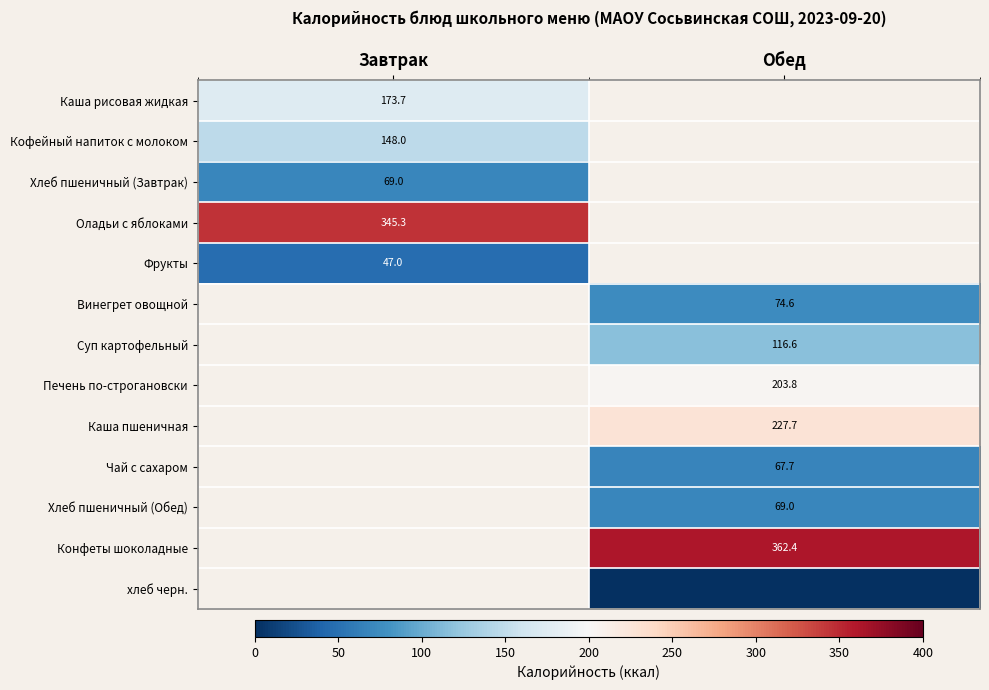

True or false: Кофейный напиток с молоком has a value of 148.0 at Завтрак.

True